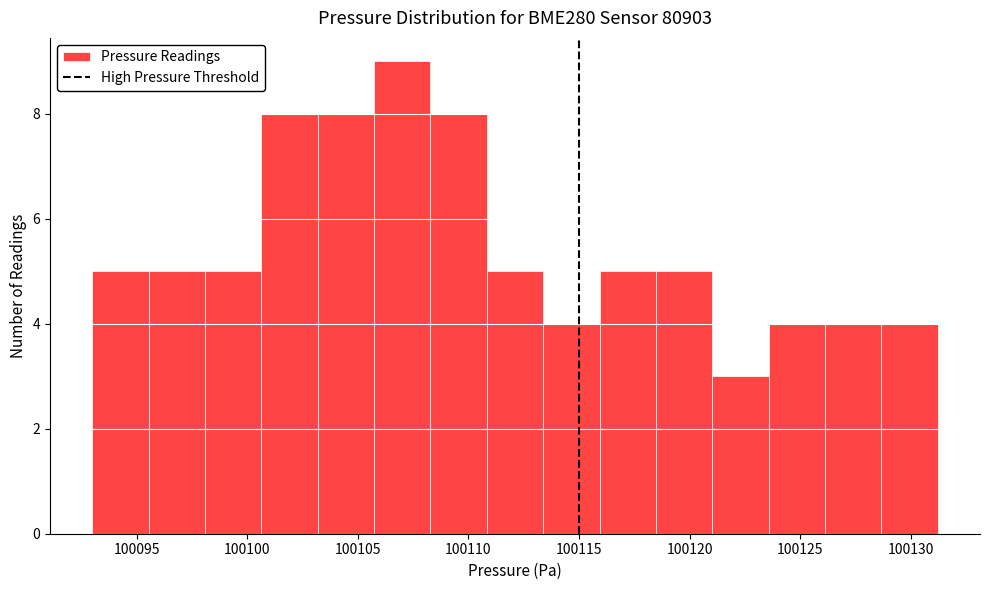

Reading left to right, list every bar in this chart as the range it spans on the x-axis followed by its height. Neither the bar edges nor the heights are printed on the chart, so give them approximately, as read against the axes.

100093.0 to 100095.5: 5
100095.5 to 100098.0: 5
100098.0 to 100100.5: 5
100100.5 to 100103.0: 8
100103.0 to 100105.5: 8
100105.5 to 100108.5: 9
100108.5 to 100111.0: 8
100111.0 to 100113.5: 5
100113.5 to 100116.0: 4
100116.0 to 100118.5: 5
100118.5 to 100121.0: 5
100121.0 to 100123.5: 3
100123.5 to 100126.0: 4
100126.0 to 100128.5: 4
100128.5 to 100131.0: 4